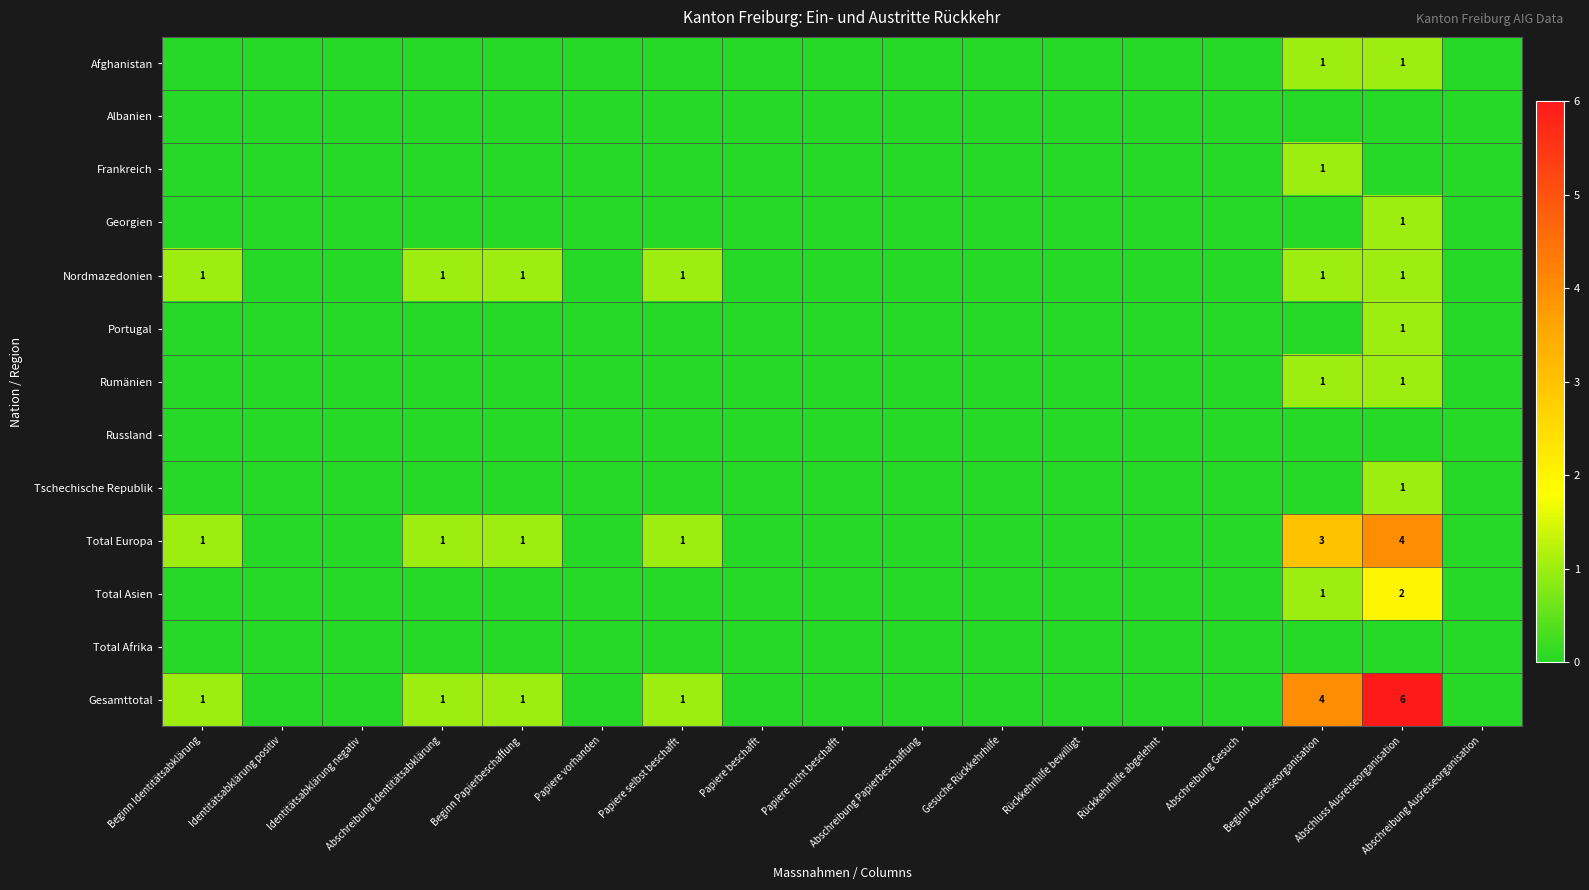

The Total Europa series shows 4 at Abschluss Ausreiseorganisation. True or false?

True